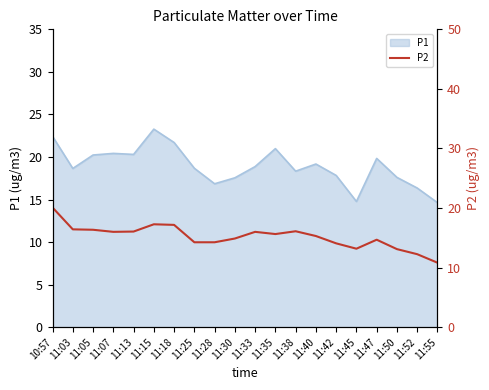

Which category has the highest value in the P1 series?

11:15